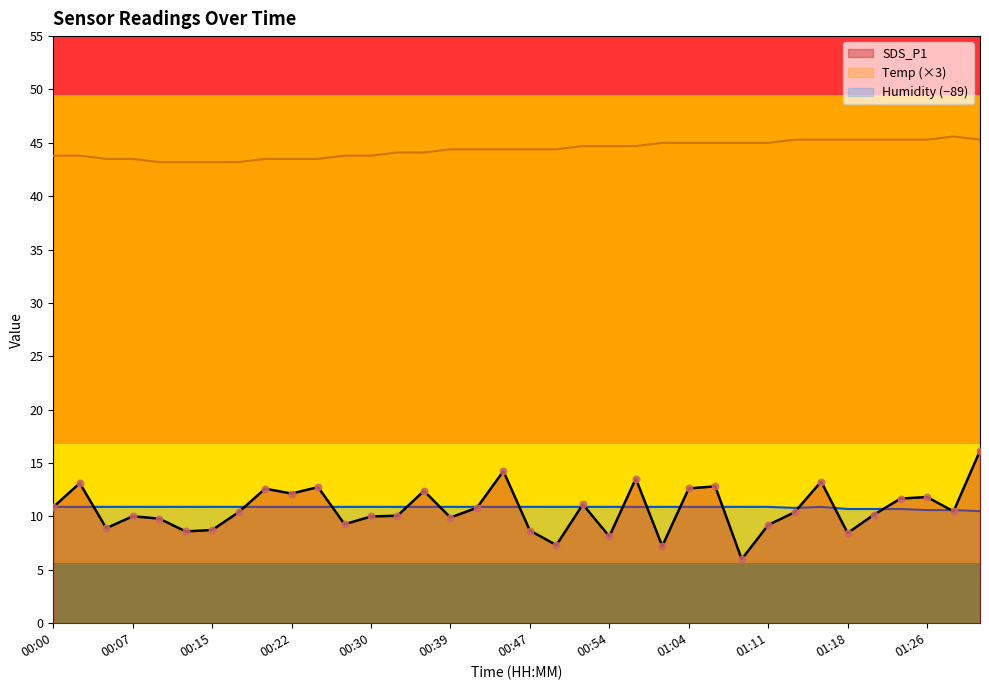

At which category is the sum across all series the highest?

01:36